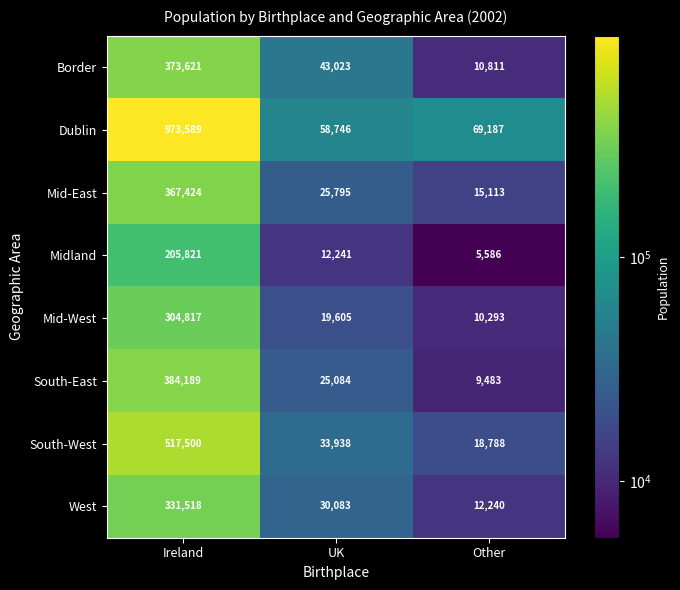

Where is South-East nearest to the value 196836?

UK